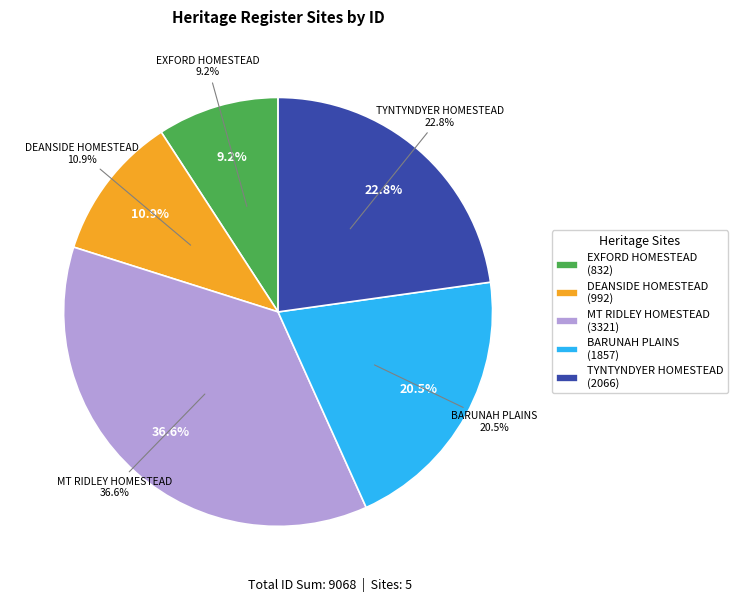

To the nearest percent, what is the difference between the largest and smallest slice percentages?

27%